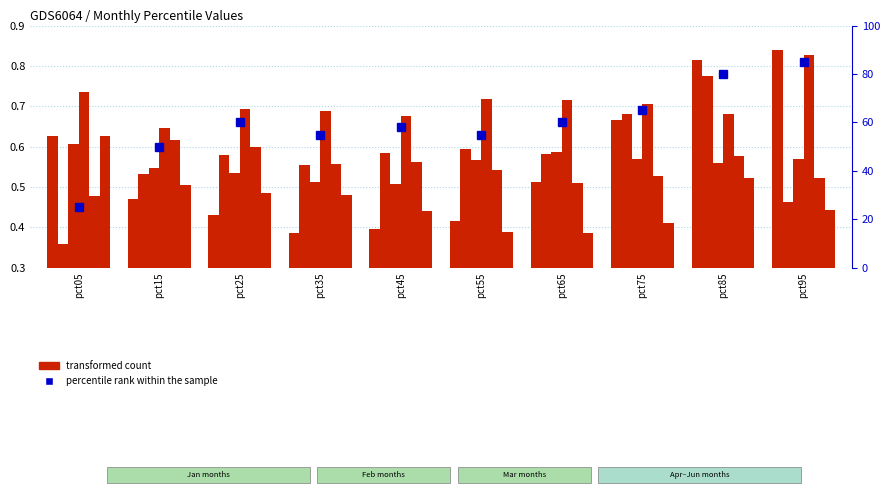

Is the value of Jun at pct85 greater than the value of Mar at pct55?

No